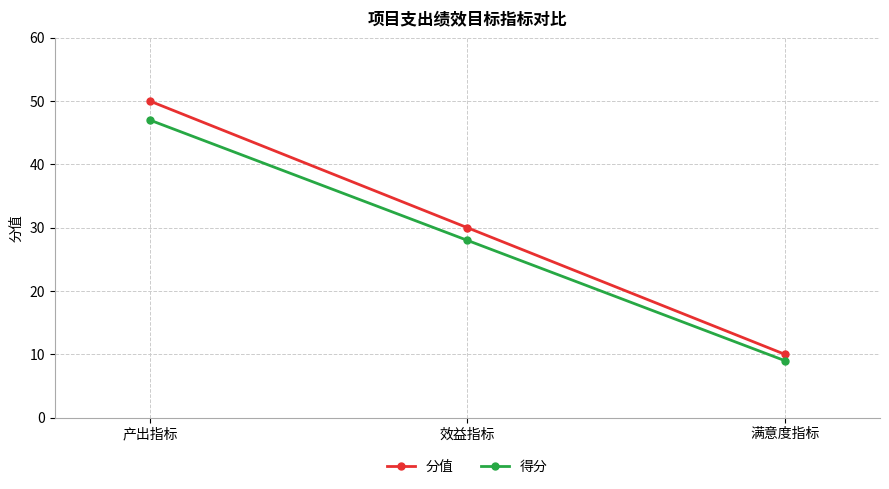

Is it true that 得分 equals 9 at 满意度指标?

True